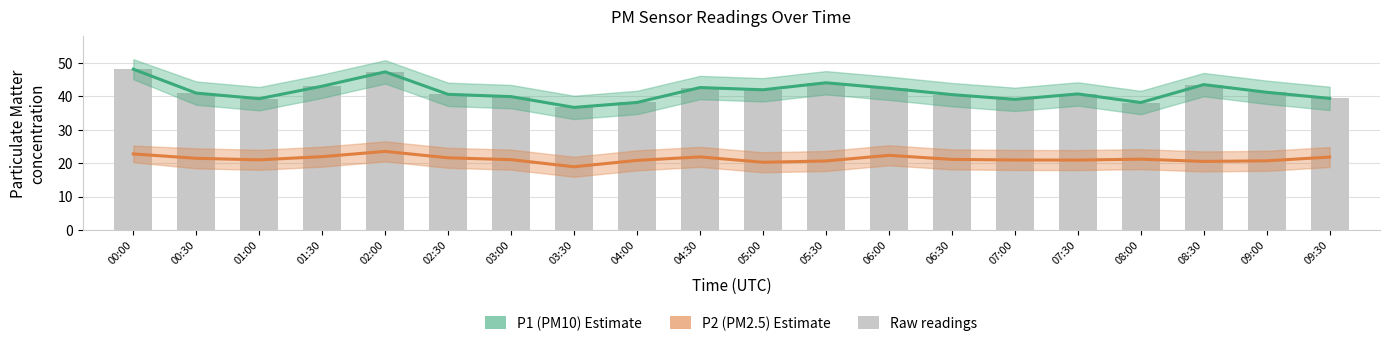

Is it true that P1 (PM10) equals 55.9 at 05:00?

False